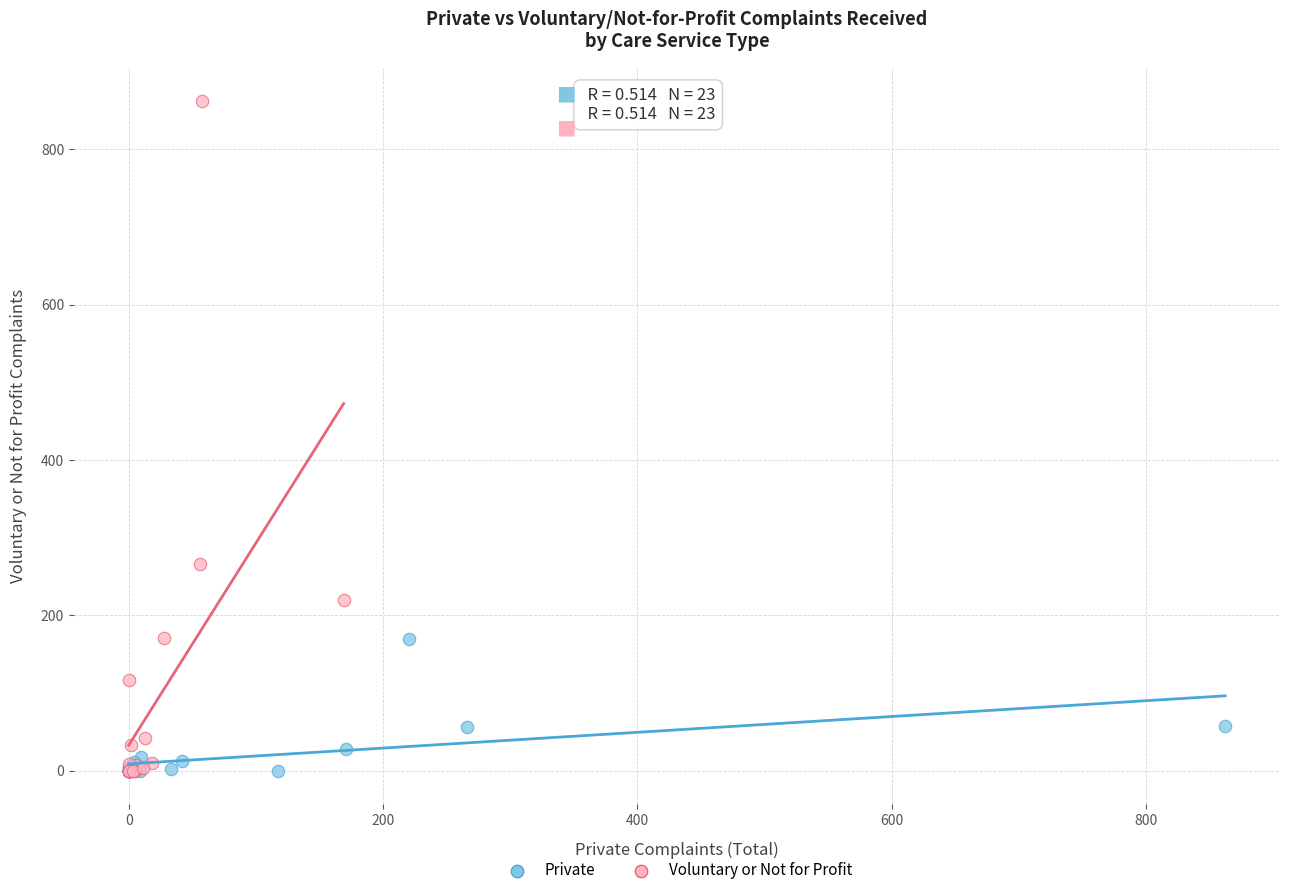

Which series has the largest Y range (max minus min)?

Voluntary or Not for Profit